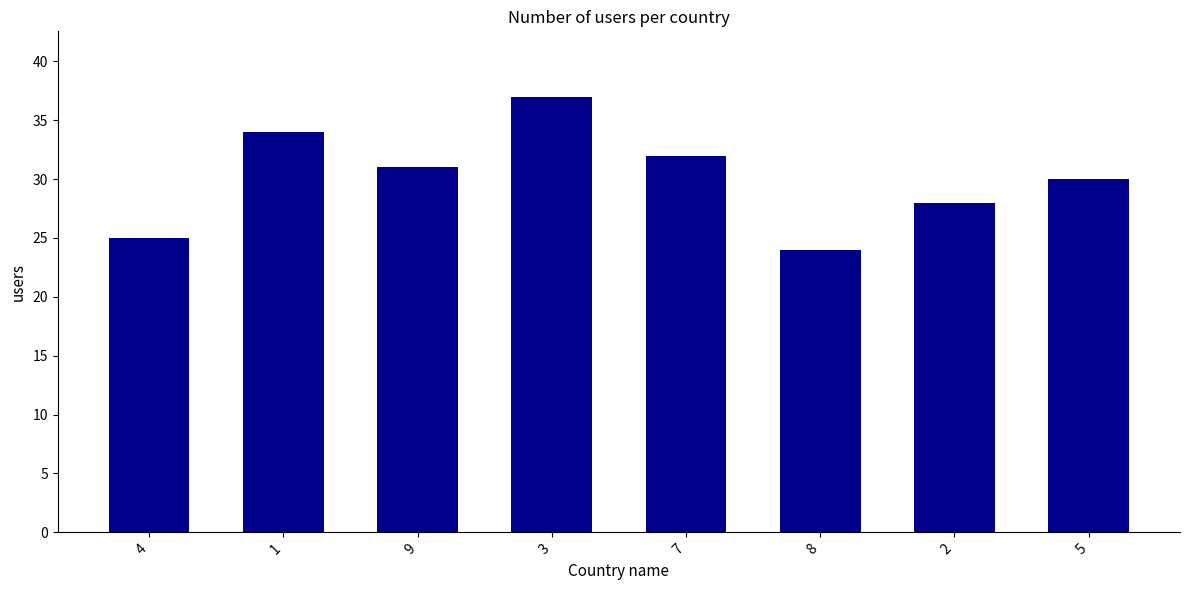

What is the ratio of the value at 3 to the value at 2?

1.3